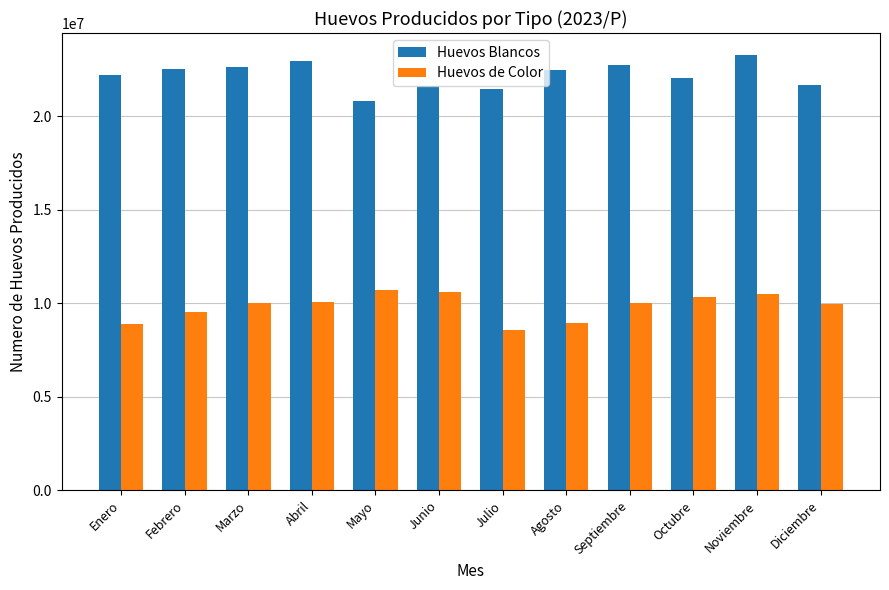

What is the sum of the Huevos Blancos values at Febrero and Marzo?

45191453